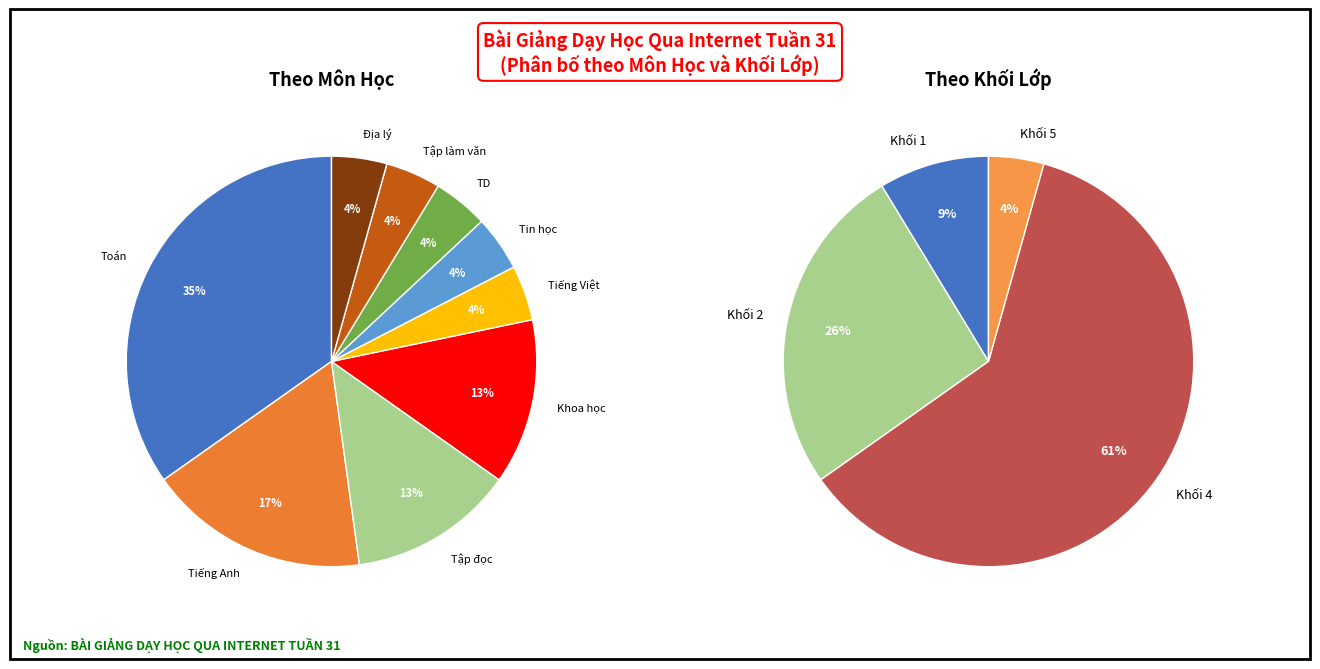

To the nearest percent, what is the difference between the Khoa học and Địa lý slice percentages?

9%